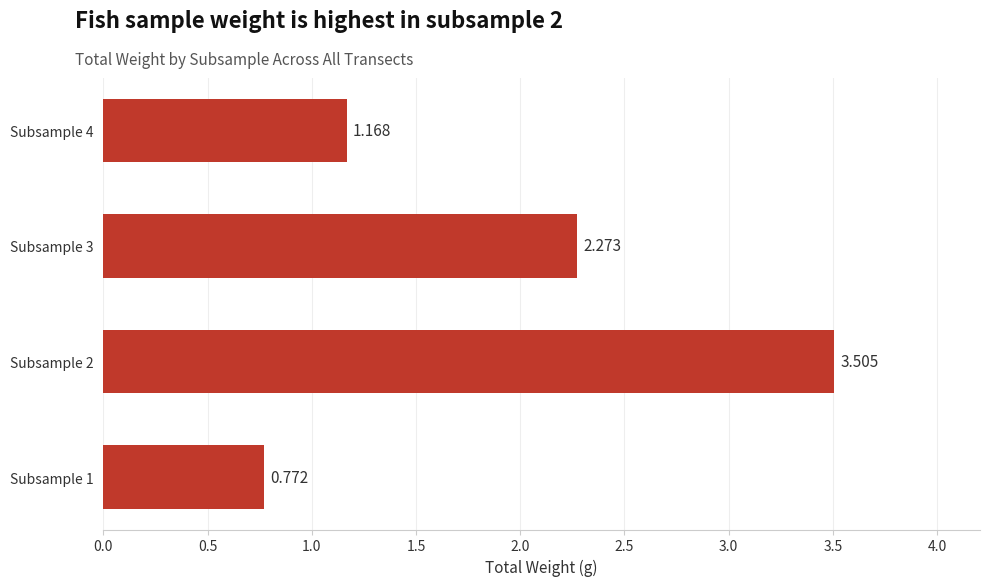

How many data points are above 2?

2